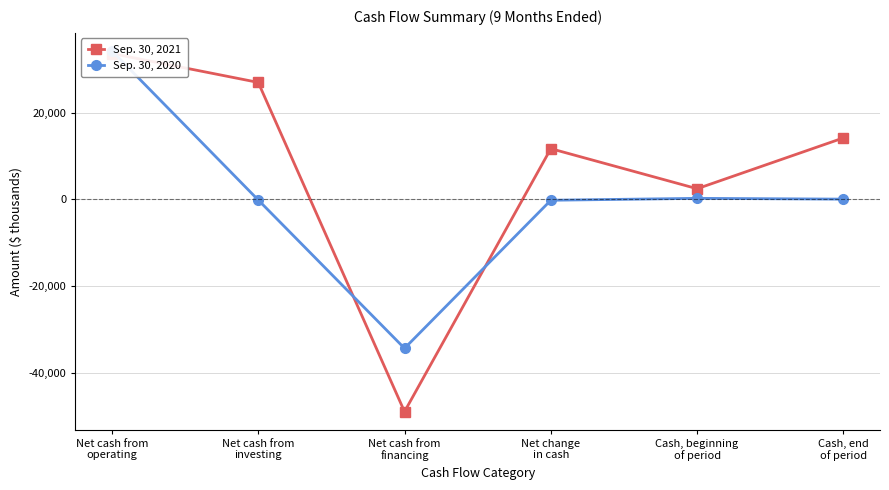

How many lines are shown in the chart?

2